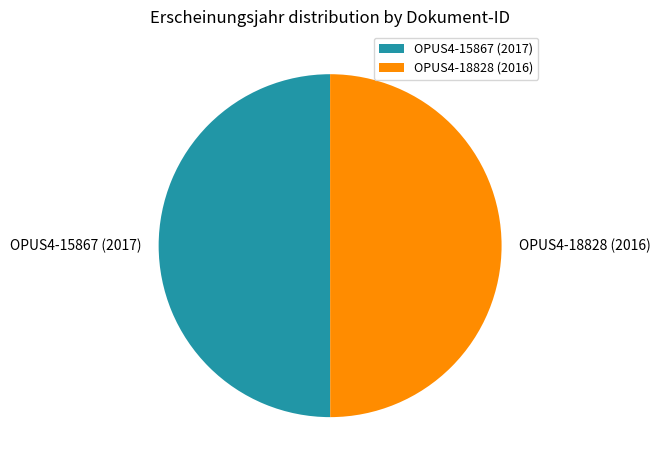

True or false: OPUS4-15867 (2017) accounts for 61% of the total.

False